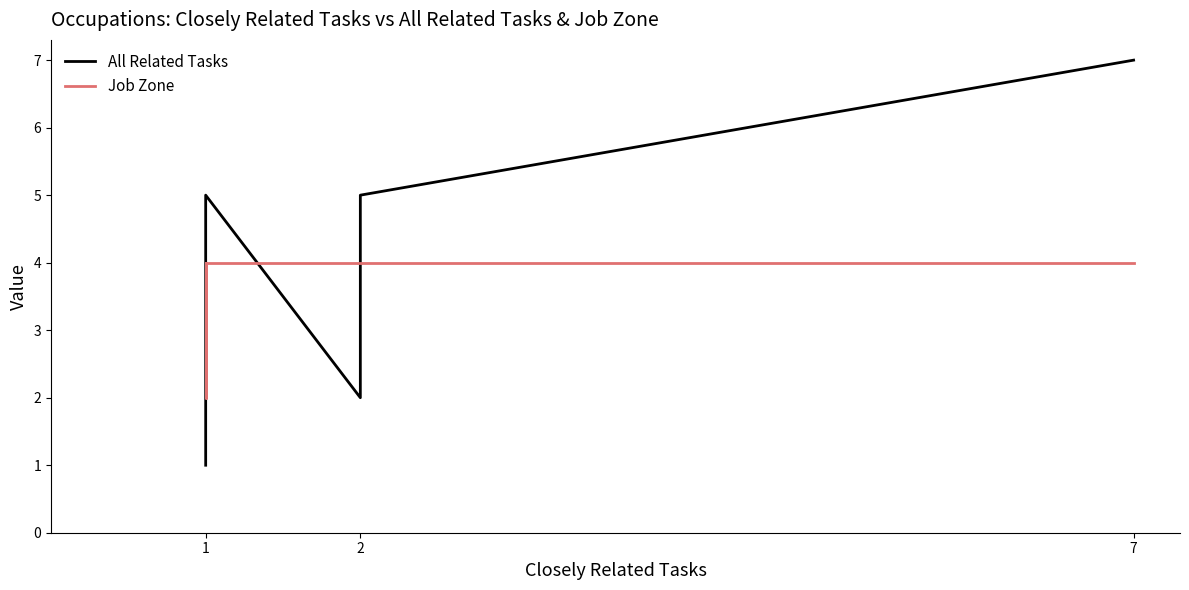

True or false: Job Zone has more than 1 points higher than both neighbors.

False